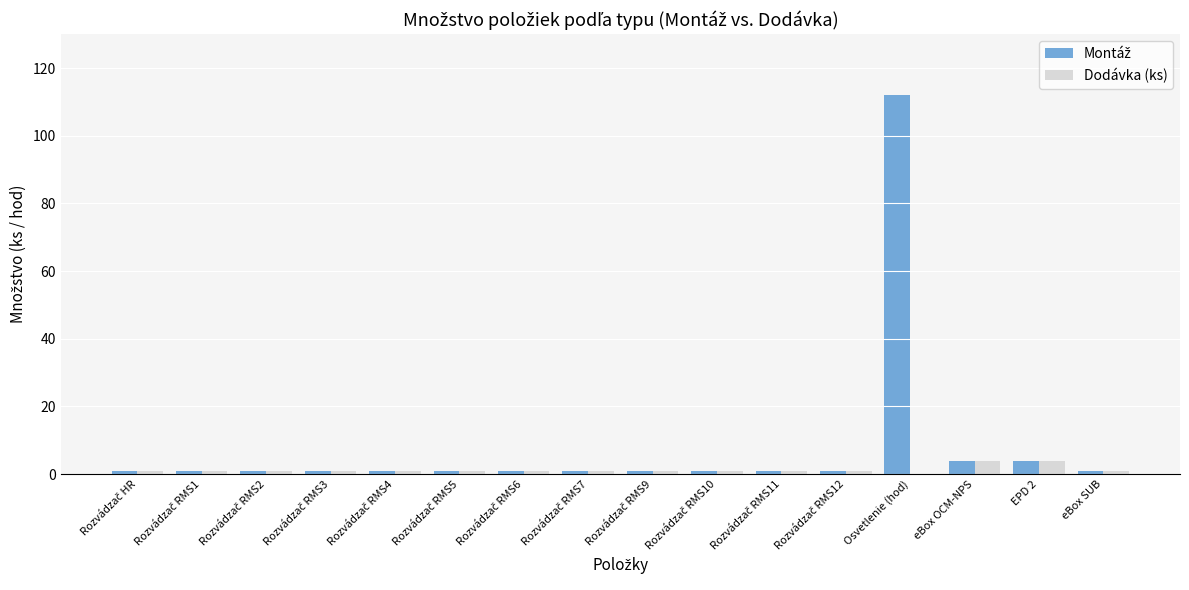

What is the sum of all Dodávka (ks) values?

21